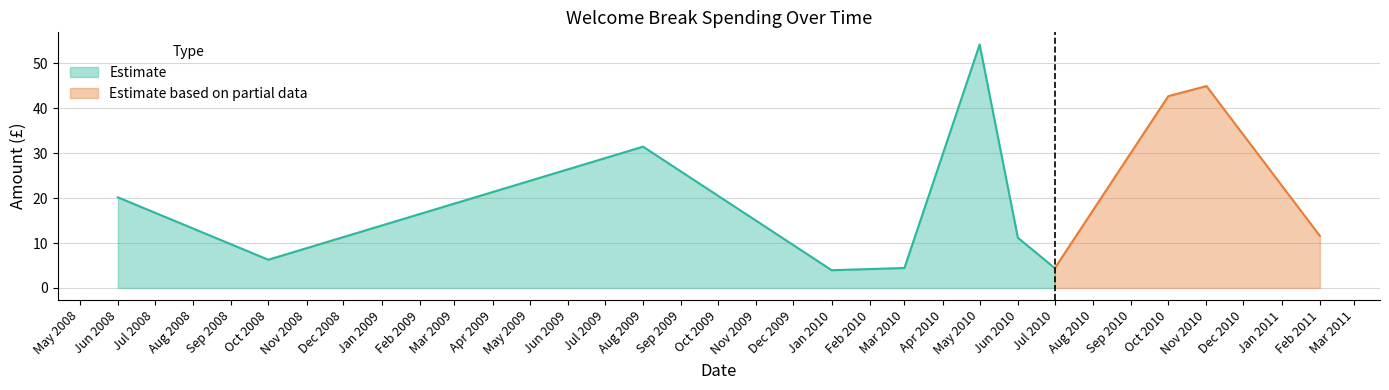

What is the change in value from 2010-01-21 to 2010-03-15?

+0.5